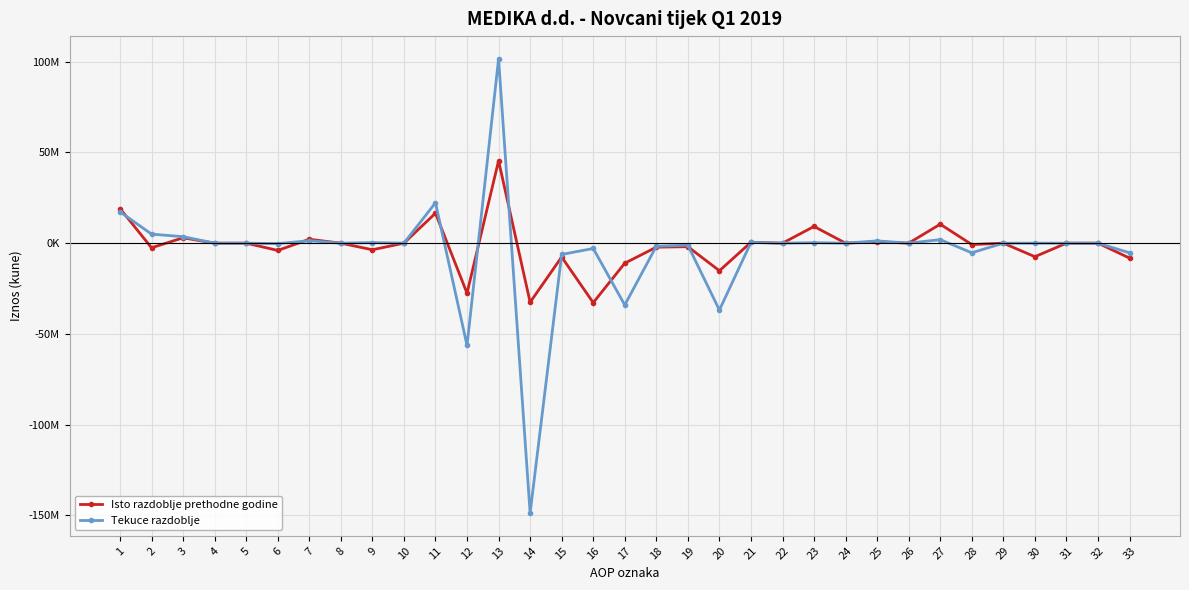

What are all the series names shown in the legend?

Isto razdoblje prethodne godine, Tekuce razdoblje